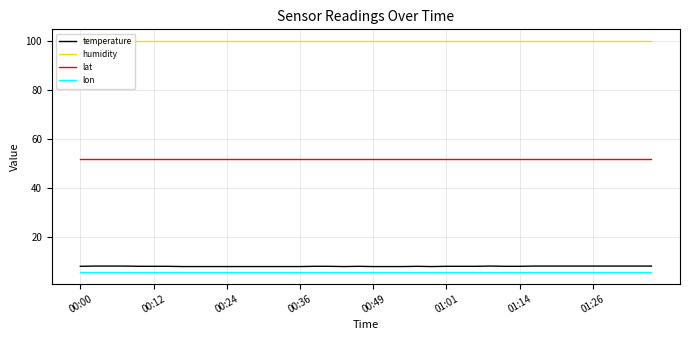

Which series has the largest total across all categories?

humidity